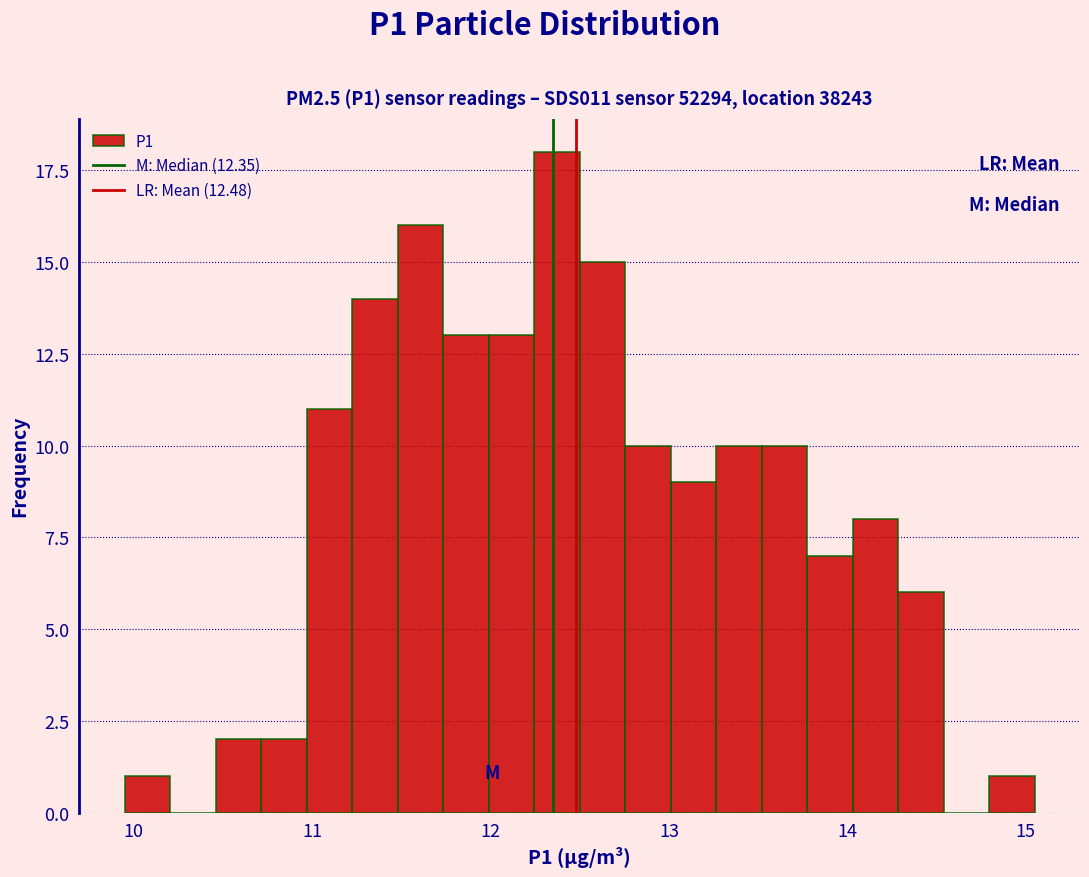

Read against the x-axis, roughly where is the centre of the tallest bar?

12.4